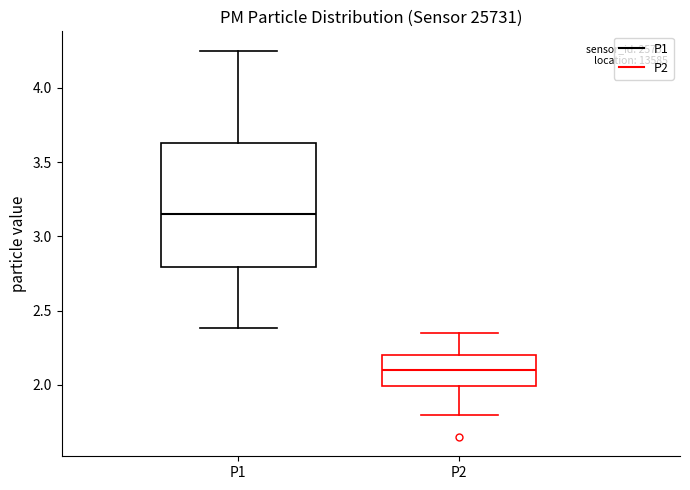

Reading left to right, read every box against the y-axis: the position of its median line, the range the box covers, and the ends of its whiskers. The values are not printed on the chart, so give them approximately, as read against the axis.

P1: median 3.15, box 2.80 to 3.65, whiskers 2.40 to 4.25
P2: median 2.10, box 2.00 to 2.20, whiskers 1.80 to 2.35